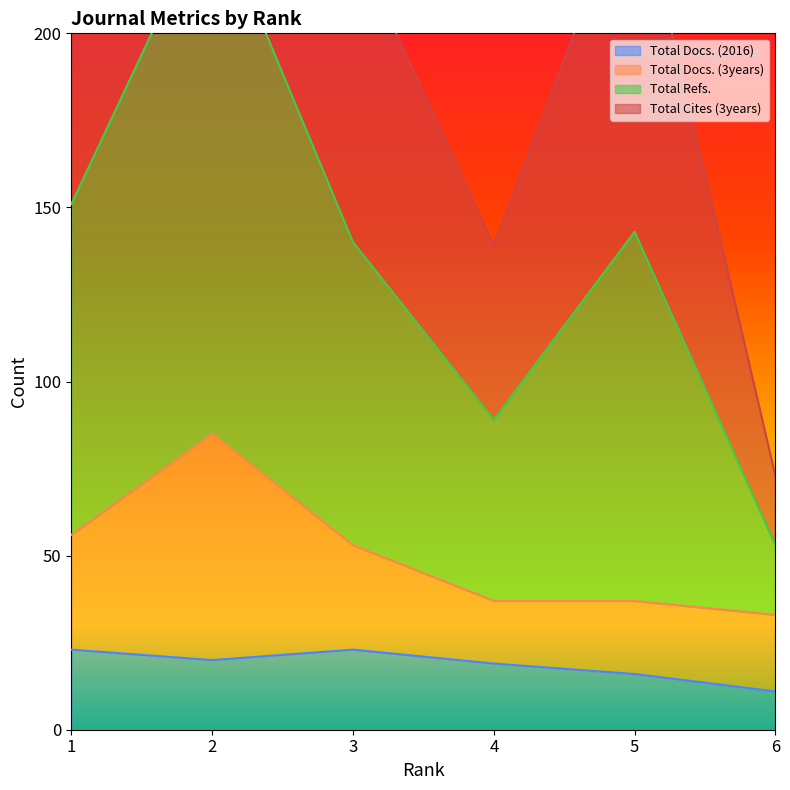

True or false: Total Docs. (2016) has a value of 27 at 4.

False